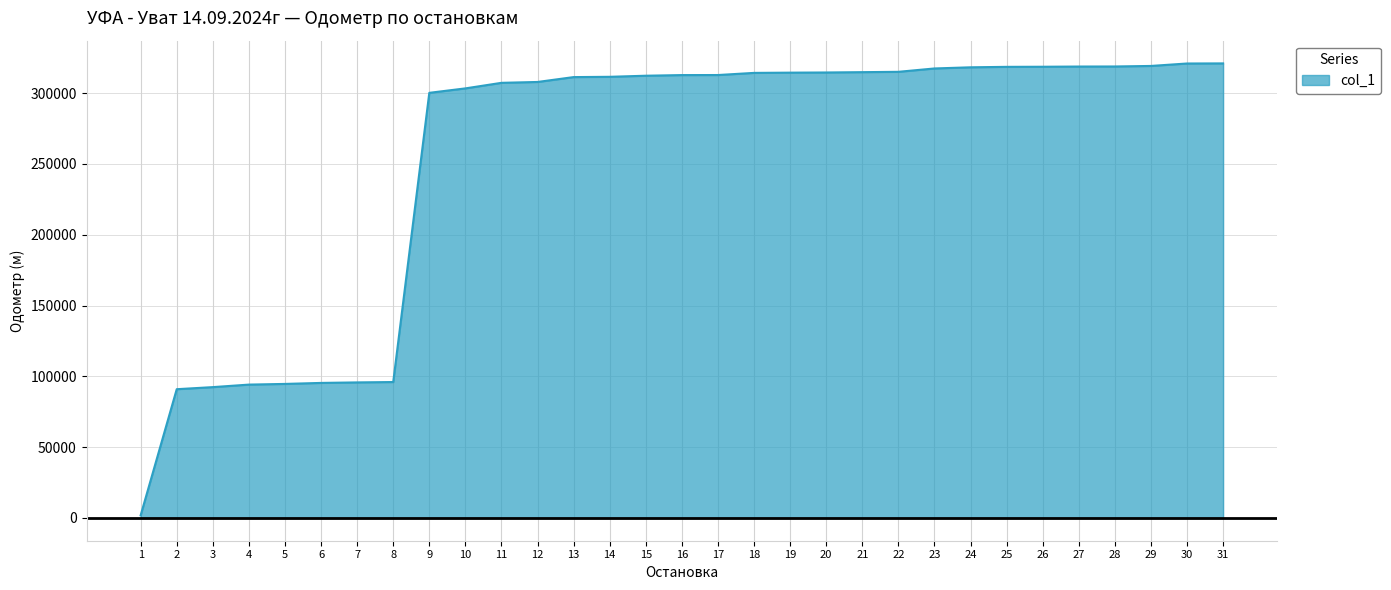

Between 7 and 1, which is larger?

7